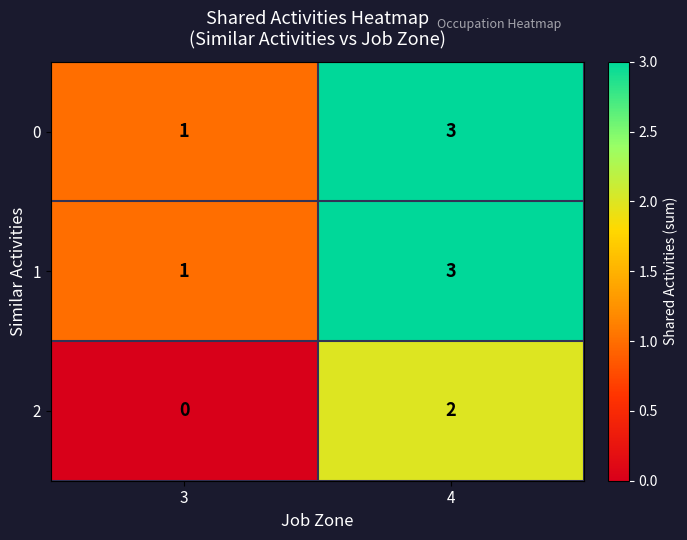

True or false: 2 has a value of 0 at 3.

True